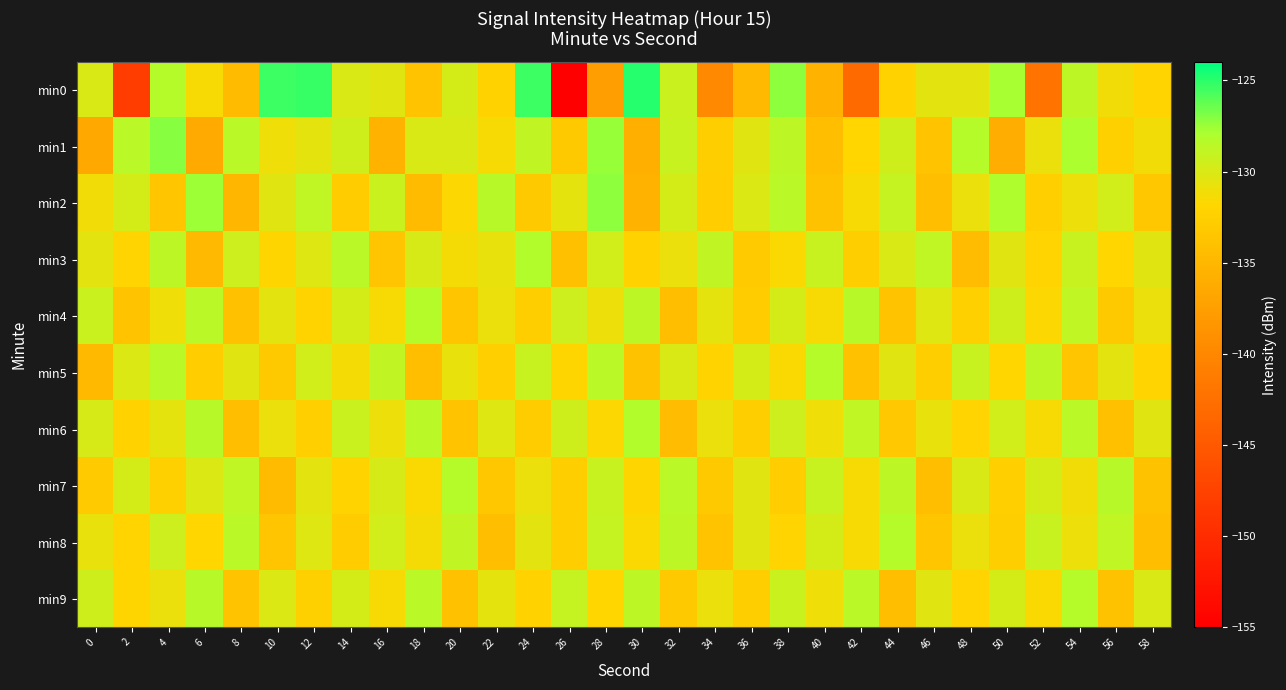

Reading left to right, what are all the values shown in this chart?

min0: 0=-130.0	2=-148.1	4=-128.2	6=-131.4	8=-134.6	10=-125.4	12=-125.3	14=-129.9	16=-130.3	18=-133.8	20=-129.8	22=-132.3	24=-125.4	26=-155.2	28=-137.6	30=-124.9	32=-129.3	34=-139.8	36=-134.9	38=-127.2	40=-135.4	42=-143.2	44=-132.3	46=-130.5	48=-130.5	50=-127.8	52=-142.1	54=-128.6	56=-131.3	58=-132.1
min1: 0=-136.6	2=-128.5	4=-127.1	6=-136.4	8=-128.5	10=-131.0	12=-130.6	14=-129.5	16=-135.5	18=-129.9	20=-130.0	22=-131.5	24=-128.9	26=-133.2	28=-127.4	30=-135.8	32=-129.1	34=-132.6	36=-130.3	38=-128.7	40=-134.2	42=-131.8	44=-129.5	46=-133.7	48=-128.3	50=-136.1	52=-130.8	54=-127.9	56=-132.4	58=-131.2
min2: 0=-131.2	2=-129.8	4=-133.5	6=-127.6	8=-135.1	10=-130.4	12=-128.8	14=-132.9	16=-129.3	18=-134.6	20=-131.7	22=-128.4	24=-133.1	26=-130.6	28=-127.2	30=-135.4	32=-129.7	34=-132.8	36=-130.1	38=-128.6	40=-133.9	42=-131.4	44=-129.0	46=-134.3	48=-130.9	50=-128.1	52=-132.5	54=-131.0	56=-129.6	58=-133.4
min3: 0=-130.5	2=-132.1	4=-128.7	6=-134.8	8=-129.4	10=-131.9	12=-130.2	14=-128.5	16=-133.6	18=-129.9	20=-131.3	22=-130.7	24=-128.2	26=-134.1	28=-129.6	30=-132.3	32=-130.8	34=-128.9	36=-133.0	38=-131.6	40=-129.2	42=-132.7	44=-130.0	46=-128.8	48=-134.5	50=-130.3	52=-132.0	54=-129.1	56=-131.8	58=-130.4
min4: 0=-129.3	2=-133.8	4=-131.1	6=-128.6	8=-134.0	10=-130.5	12=-132.2	14=-129.7	16=-131.4	18=-128.3	20=-133.5	22=-130.9	24=-132.6	26=-129.4	28=-131.0	30=-128.7	32=-134.3	34=-130.6	36=-132.9	38=-129.8	40=-131.5	42=-128.4	44=-133.7	46=-130.2	48=-132.4	50=-129.5	52=-131.7	54=-128.8	56=-133.2	58=-130.8
min5: 0=-134.7	2=-130.1	4=-128.5	6=-132.8	8=-130.3	10=-133.1	12=-129.6	14=-131.3	16=-128.9	18=-134.4	20=-130.7	22=-132.5	24=-129.2	26=-131.9	28=-128.6	30=-133.9	32=-130.0	34=-132.2	36=-129.8	38=-131.6	40=-128.3	42=-134.0	44=-130.4	46=-132.7	48=-129.1	50=-131.8	52=-128.7	54=-133.6	56=-130.5	58=-132.1
min6: 0=-129.9	2=-132.3	4=-130.6	6=-128.4	8=-134.2	10=-130.8	12=-132.5	14=-129.3	16=-131.0	18=-128.6	20=-133.8	22=-130.2	24=-132.9	26=-129.5	28=-131.7	30=-128.2	32=-134.5	34=-130.9	36=-132.6	38=-129.4	40=-131.1	42=-128.8	44=-133.3	46=-130.7	48=-132.0	50=-129.6	52=-131.4	54=-128.5	56=-134.1	58=-130.3
min7: 0=-133.0	2=-129.7	4=-132.4	6=-130.1	8=-128.8	10=-134.6	12=-130.5	14=-132.2	16=-129.9	18=-131.6	20=-128.3	22=-133.4	24=-130.8	26=-132.7	28=-129.2	30=-131.9	32=-128.6	34=-133.1	36=-130.4	38=-132.8	40=-129.1	42=-131.5	44=-128.7	46=-134.3	48=-130.0	50=-132.5	52=-129.8	54=-131.2	56=-128.4	58=-133.9
min8: 0=-130.7	2=-132.1	4=-129.4	6=-131.8	8=-128.5	10=-133.6	12=-130.2	14=-132.9	16=-129.6	18=-131.3	20=-128.9	22=-134.2	24=-130.5	26=-132.7	28=-129.0	30=-131.6	32=-128.7	34=-133.8	36=-130.3	38=-132.0	40=-129.7	42=-131.4	44=-128.3	46=-133.5	48=-130.9	50=-132.6	52=-129.2	54=-131.0	56=-128.8	58=-134.4
min9: 0=-129.5	2=-131.9	4=-130.8	6=-128.4	8=-133.7	10=-130.1	12=-132.4	14=-129.8	16=-131.5	18=-128.6	20=-134.0	22=-130.6	24=-132.3	26=-129.0	28=-131.8	30=-128.7	32=-133.2	34=-130.9	36=-132.6	38=-129.3	40=-131.1	42=-128.5	44=-134.4	46=-130.4	48=-132.1	50=-129.7	52=-131.6	54=-128.3	56=-133.9	58=-130.0